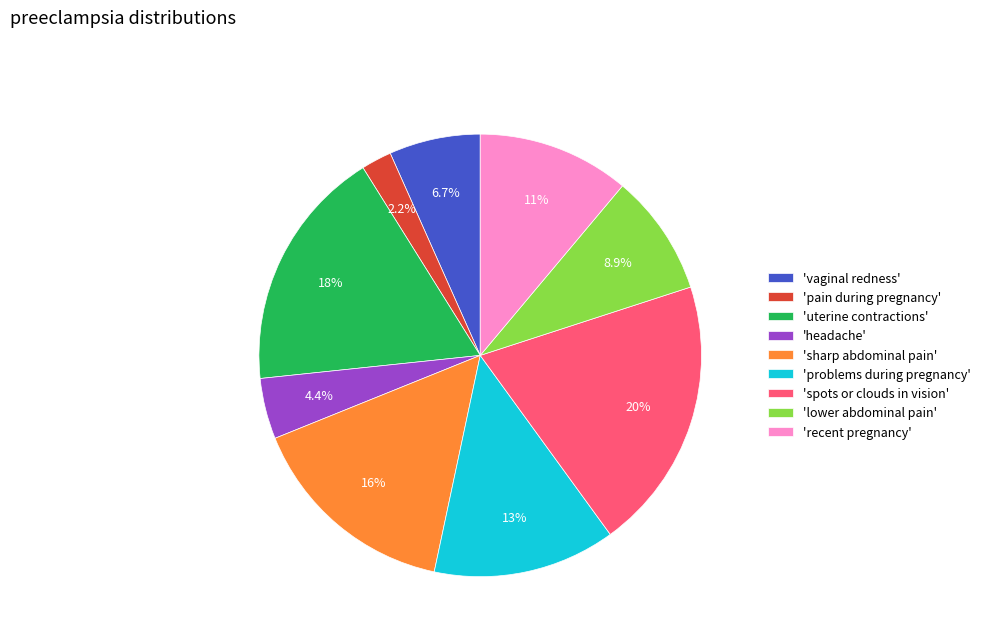

Rank the categories by value from lowest to highest.

'pain during pregnancy', 'headache', 'vaginal redness', 'lower abdominal pain', 'recent pregnancy', 'problems during pregnancy', 'sharp abdominal pain', 'uterine contractions', 'spots or clouds in vision'